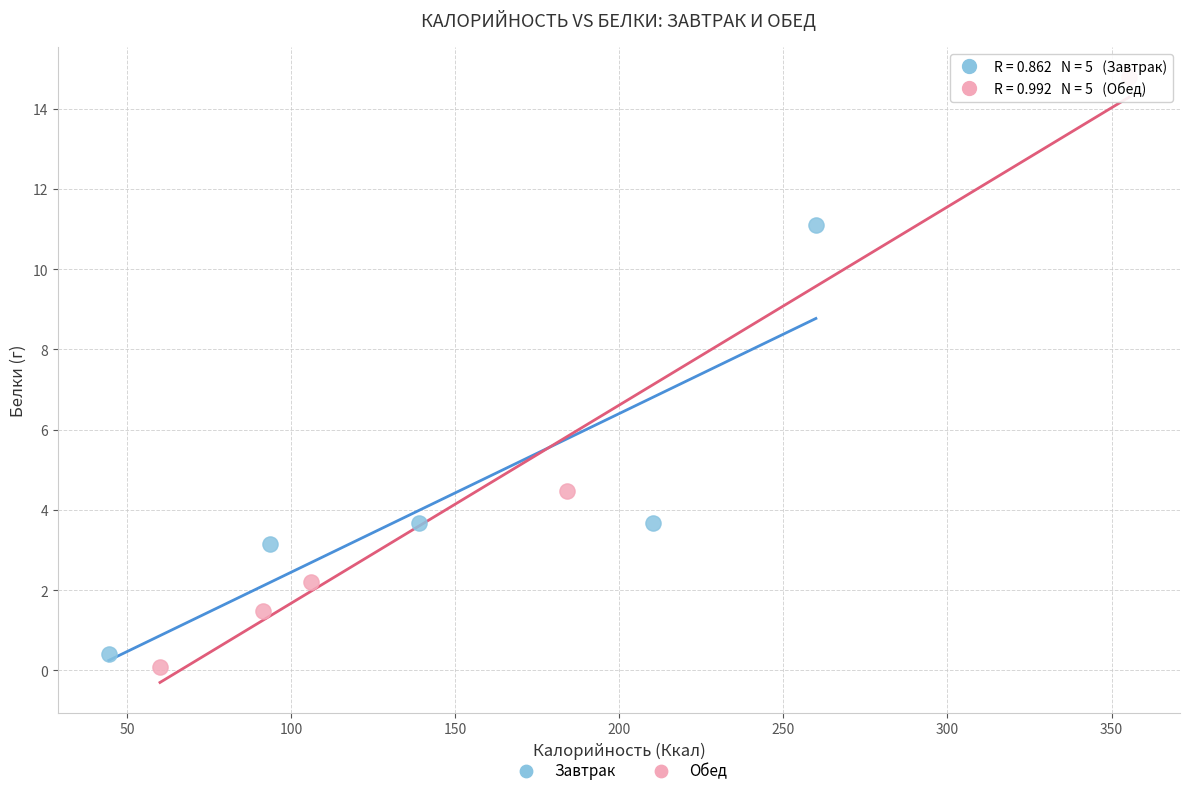

What are all the series names shown in the legend?

Завтрак, Обед